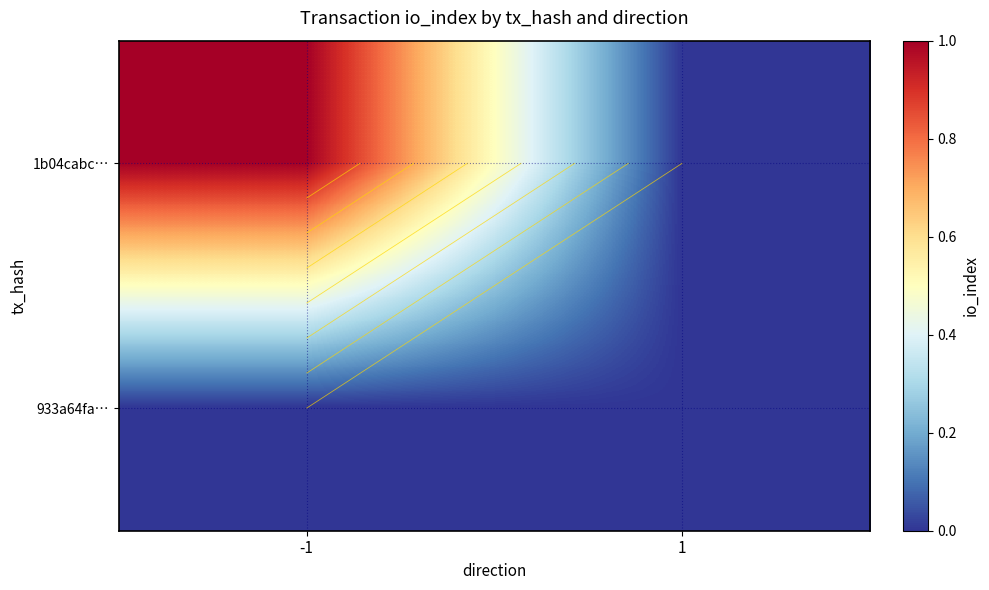

True or false: 1b04cabc… has a value of 1 at 1.

False